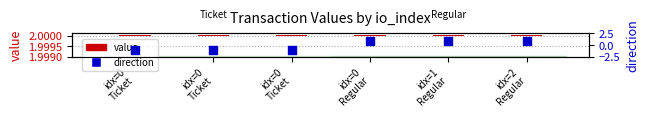

Which series has the widest spread of Y values?

direction